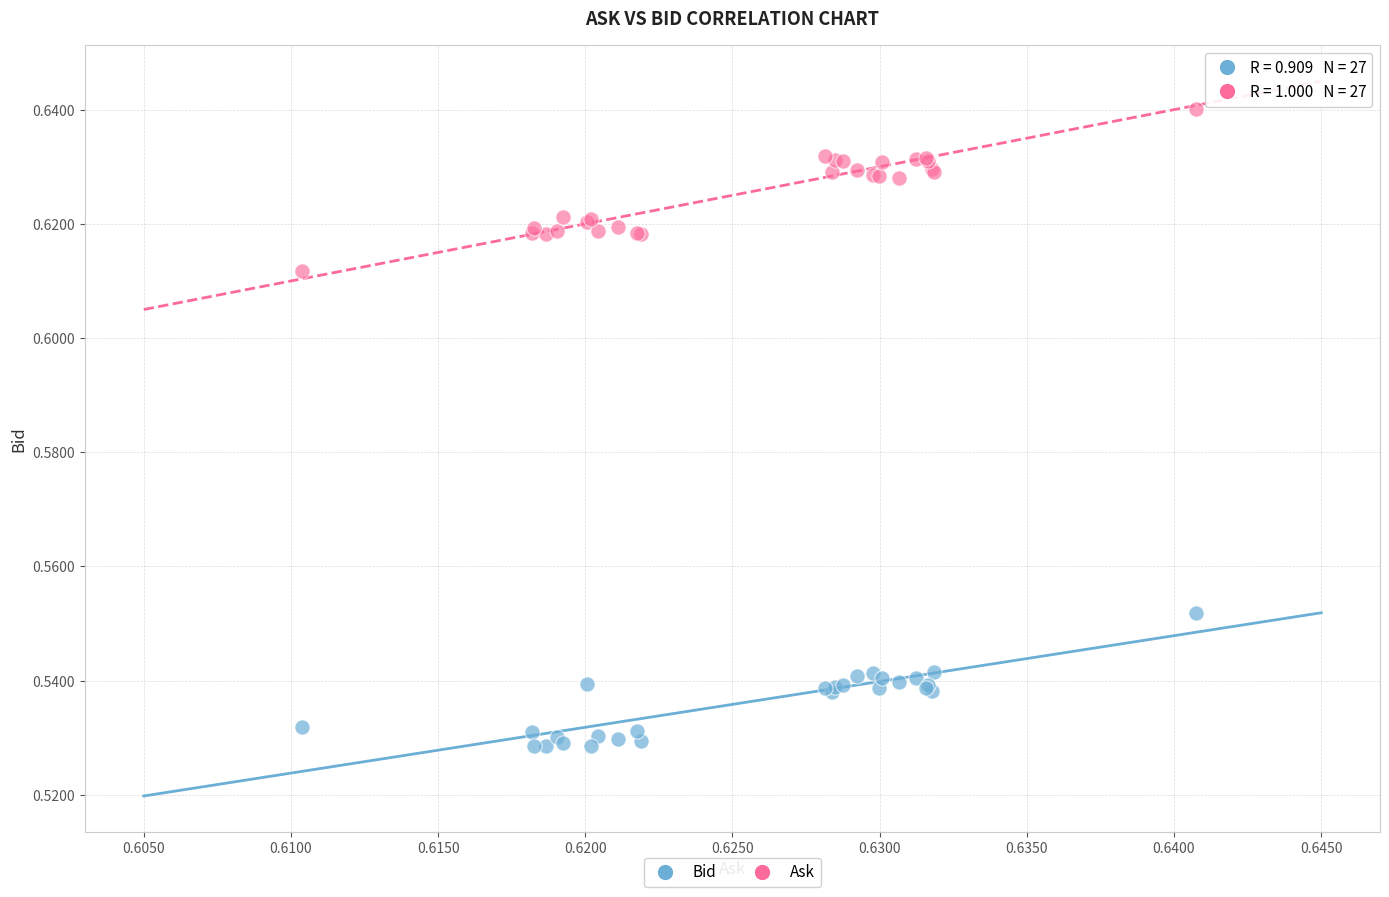

What are all the series names shown in the legend?

Bid, Ask